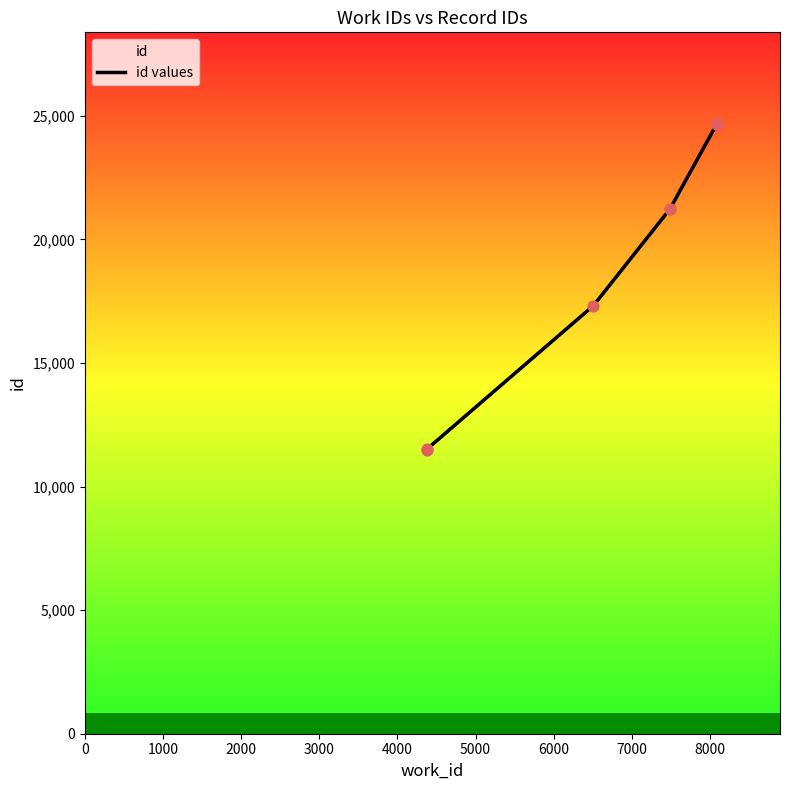

Between 2000 and 6000, which is larger?

6000